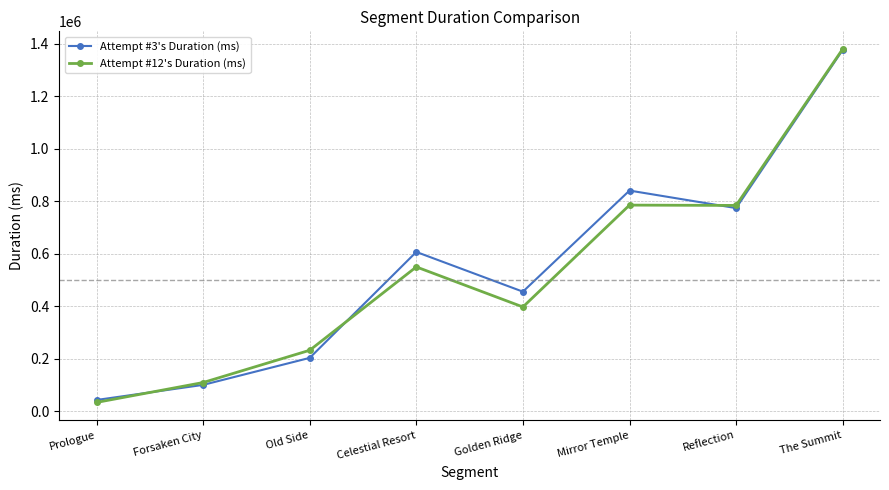

Between Mirror Temple and Reflection, which series saw the biggest shift?

Attempt #3's Duration (ms)